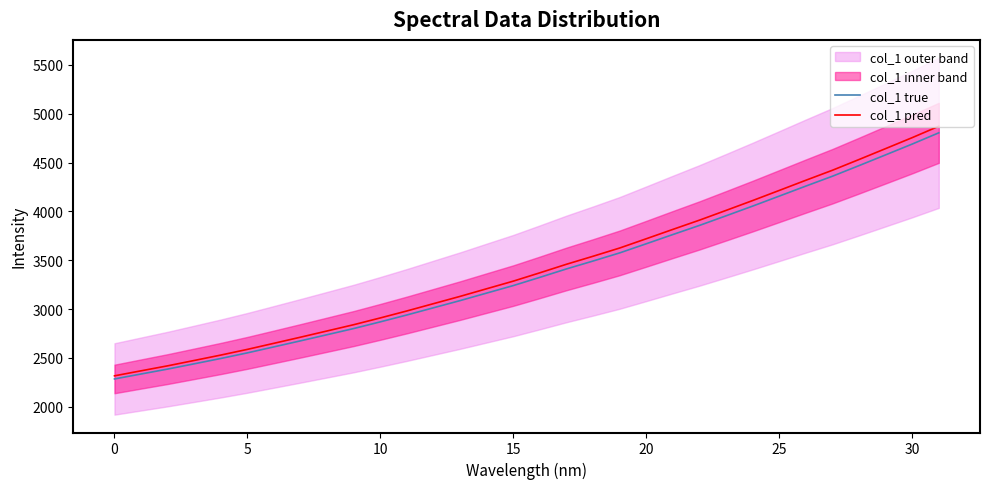

Which series changed the most between 16 and 25?

col_1 pred